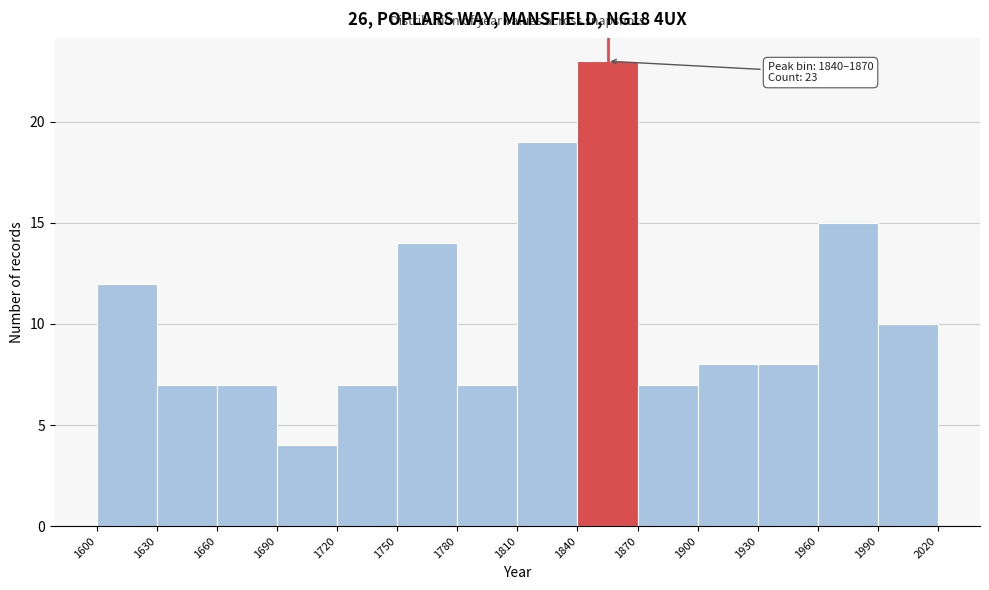

Over which range of the x-axis is the bar tallest?

1840 to 1870